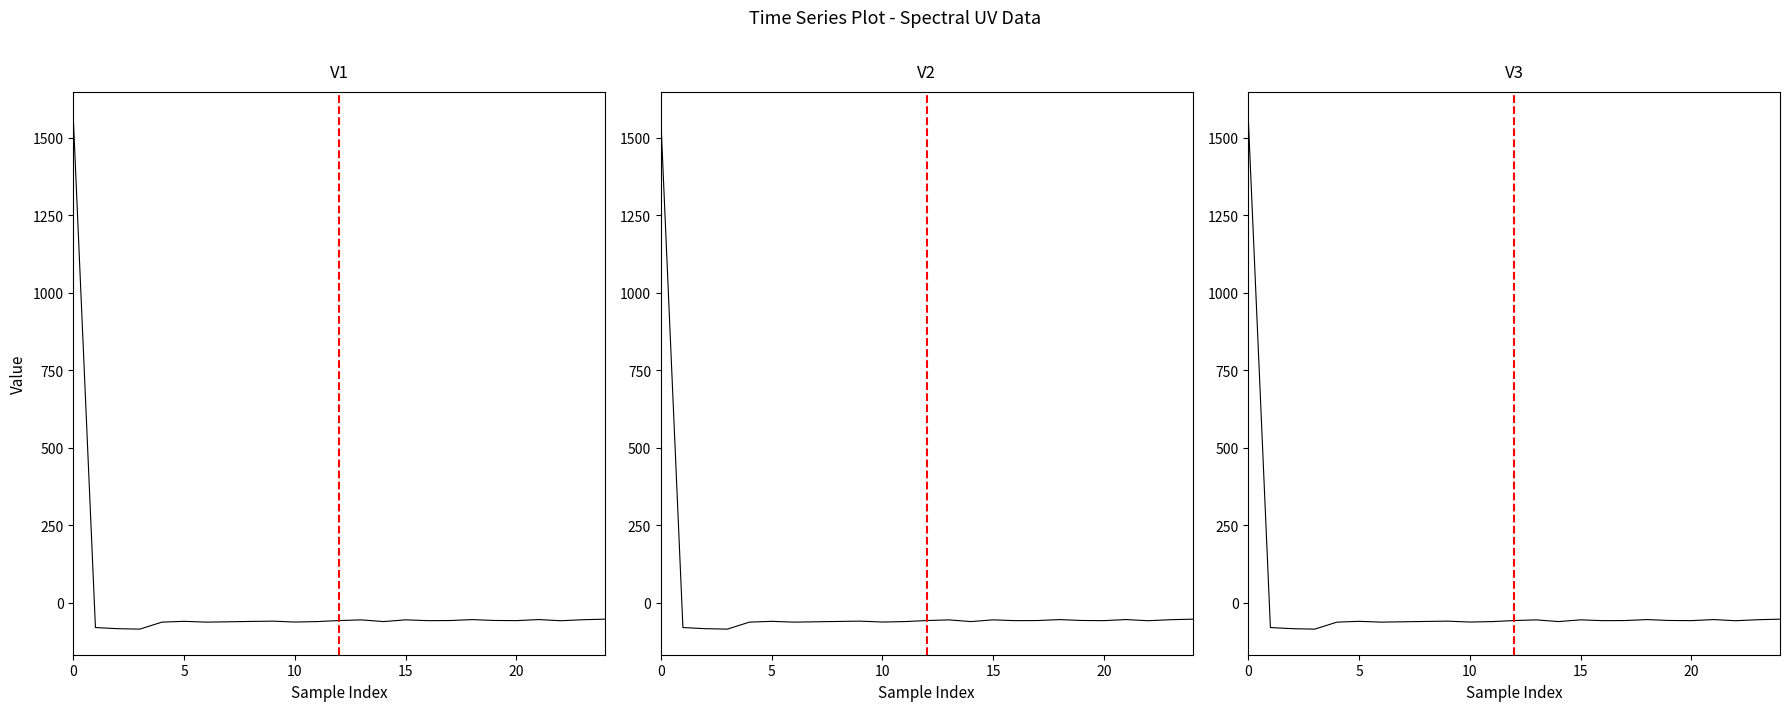

Reading left to right, extract all data points from this chart.

1565.4	-80.5	-84.1	-85.6	-63.0	-60.4	-63.0	-61.9	-60.8	-59.8	-62.7	-61.3	-57.9	-55.8	-61.2	-55.7	-58.2	-57.9	-54.8	-57.7	-58.2	-54.8	-58.5	-55.2	-53.5